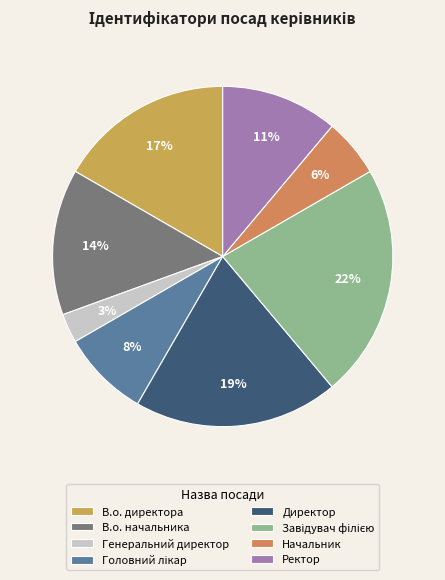

Count the number of slices in the pie.

8